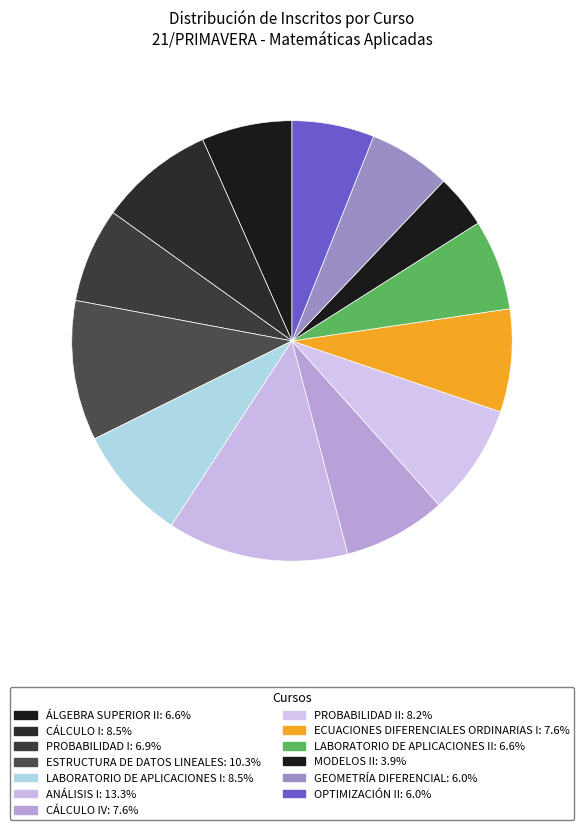

To the nearest percent, what is the average slice percentage?

8%